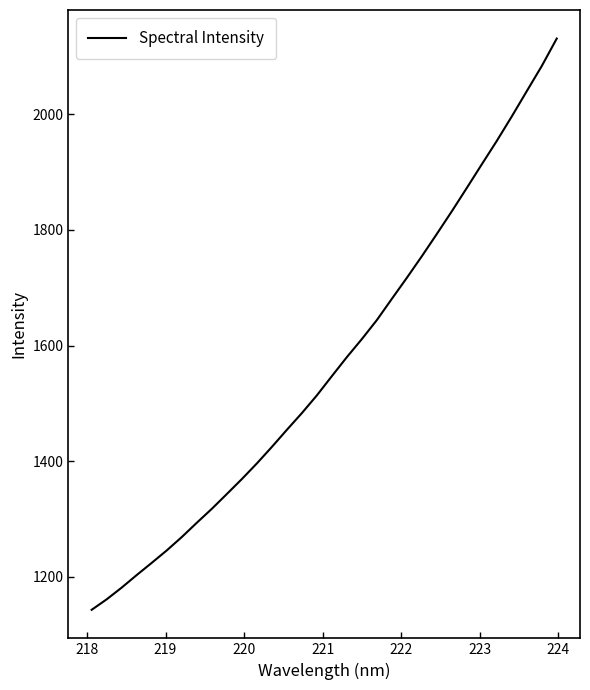

What is the difference between the maximum and minimum values?

987.7